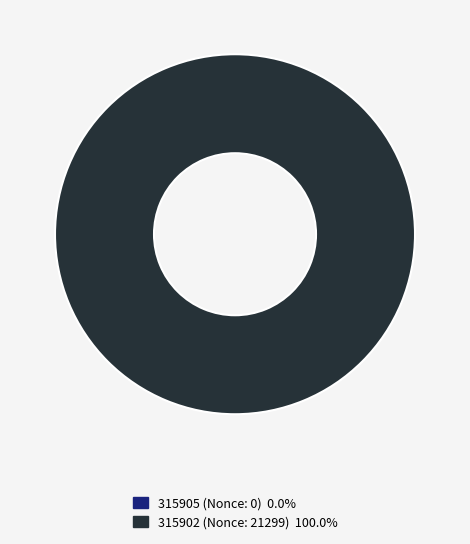

Rank the categories by value from lowest to highest.

315905, 315902